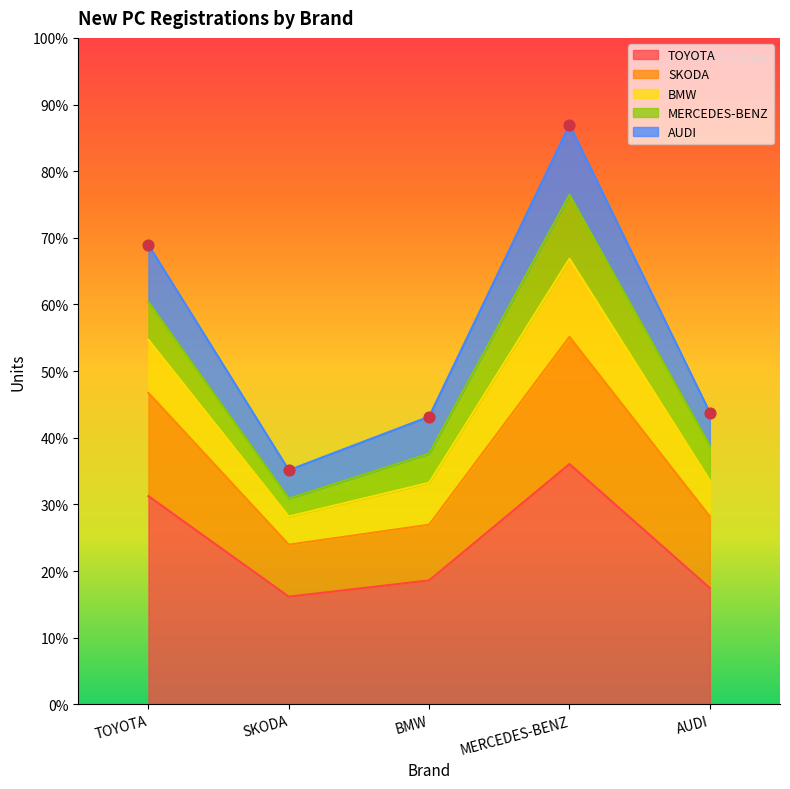

At how many categories does at least one series exceed 21095?

2